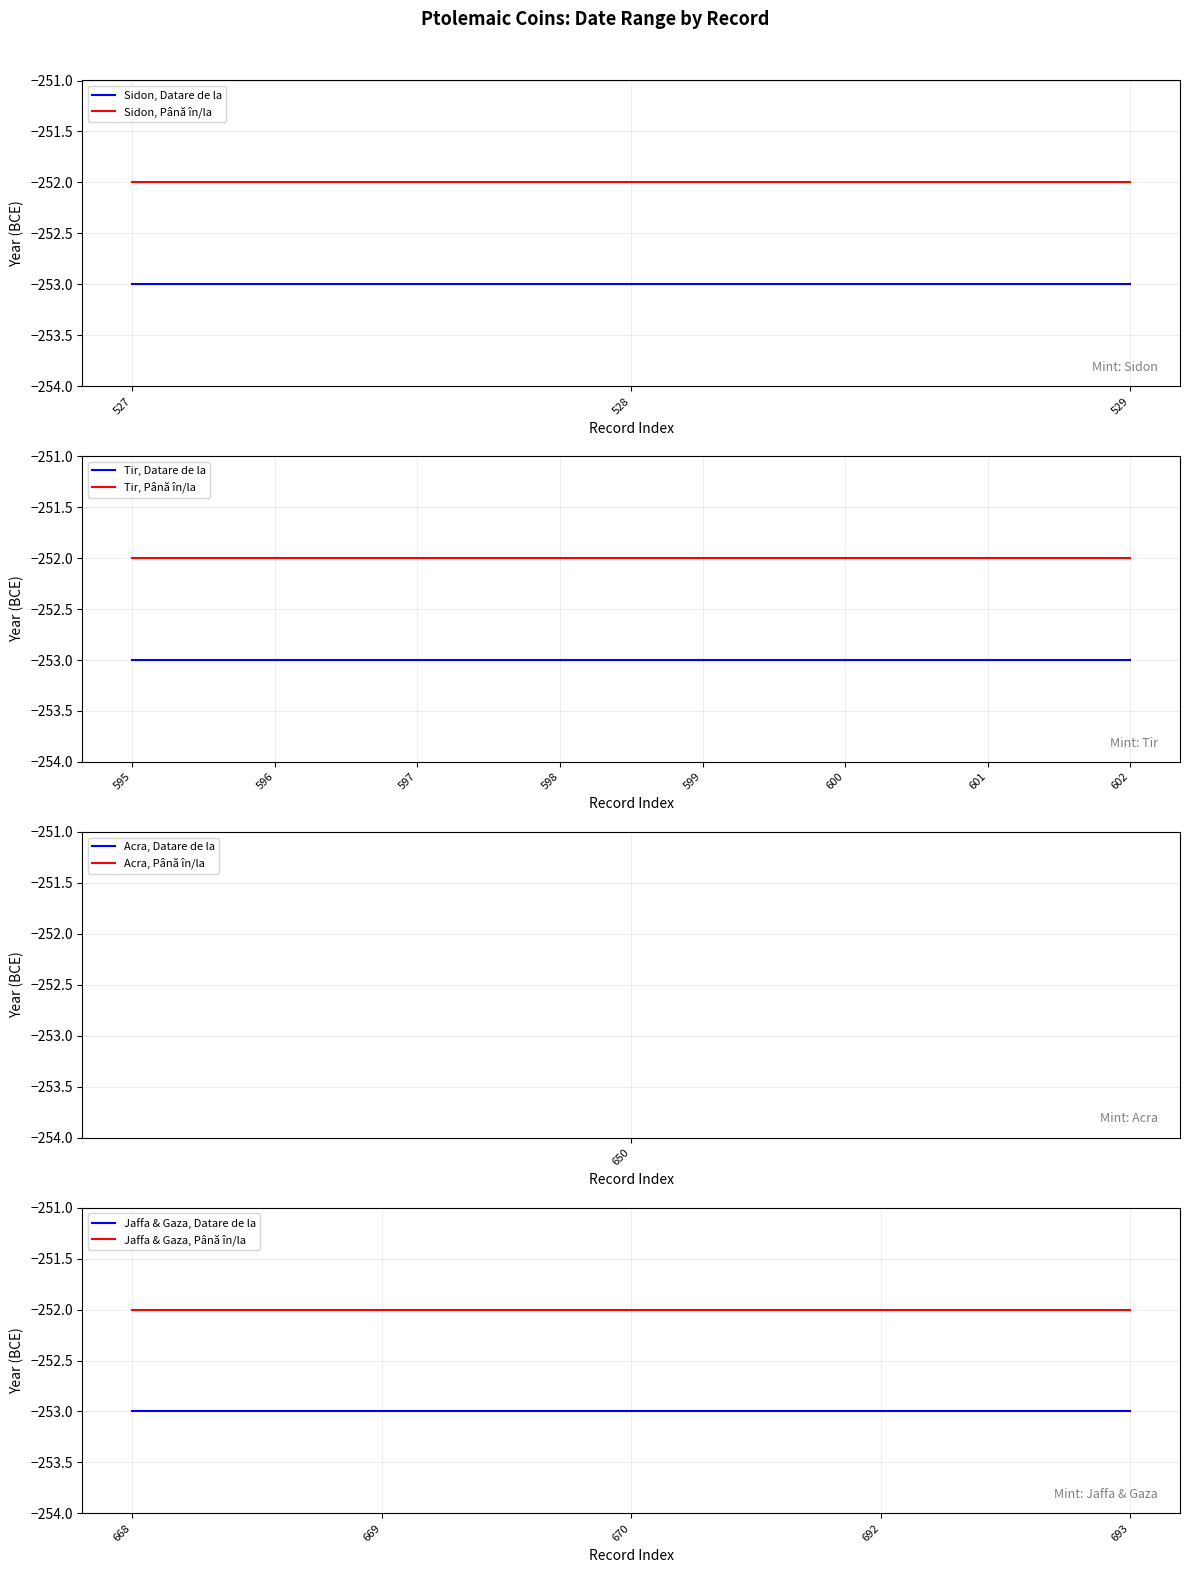

True or false: Sidon, Datare de la has a value of -253 at 529.

True